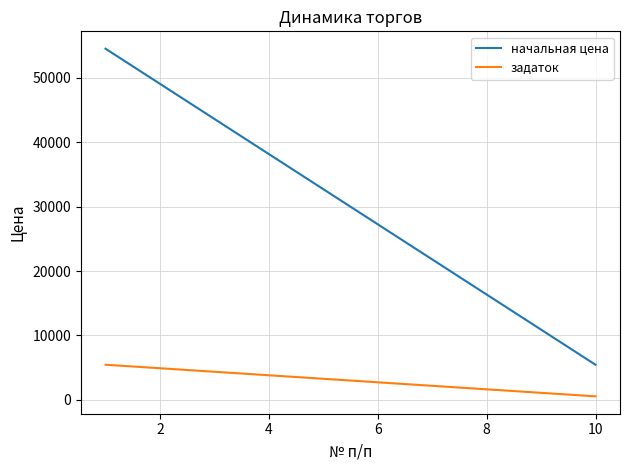

What are all the series names shown in the legend?

начальная цена, задаток